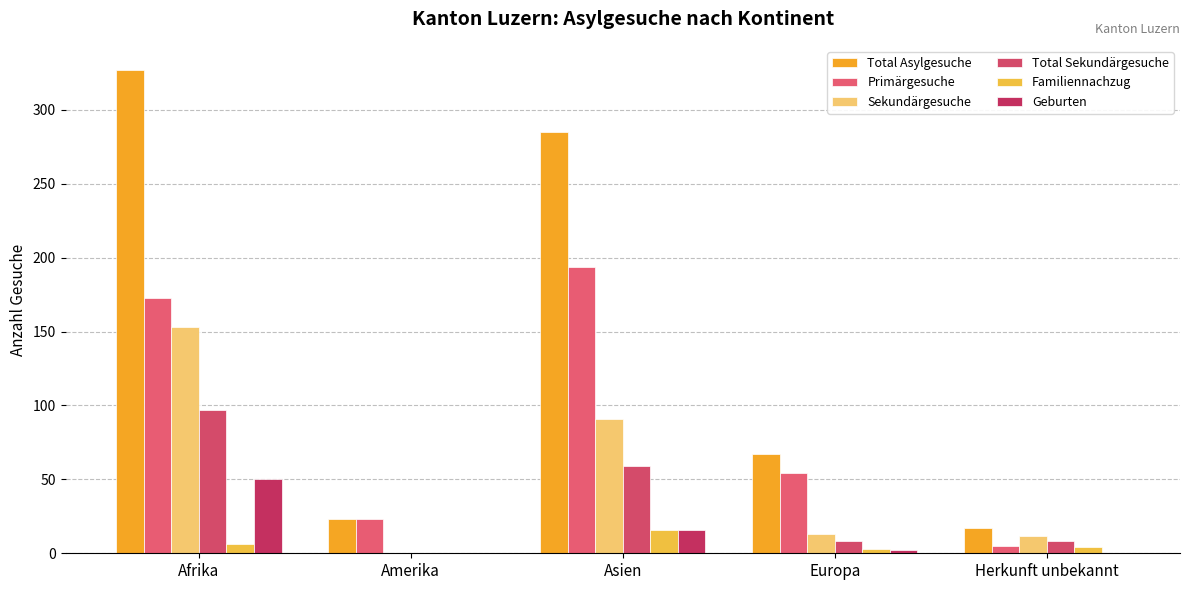

Are the bars horizontal?

No